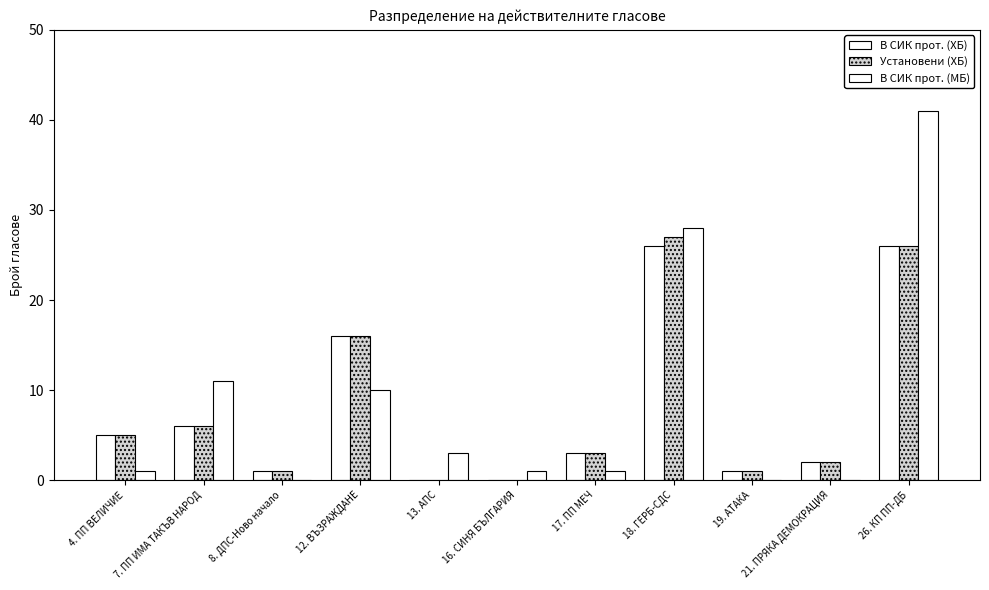

True or false: Установени (ХБ) has a value of 1 at 19. АТАКА.

True